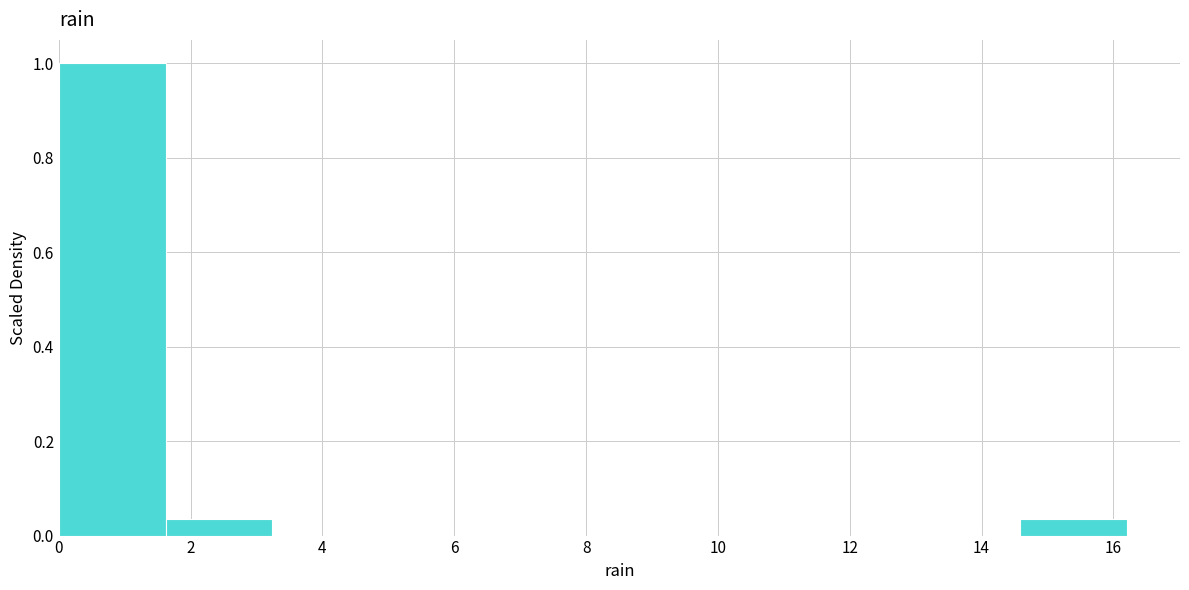

Which range on the x-axis has the tallest bar?

0.00 to 1.62